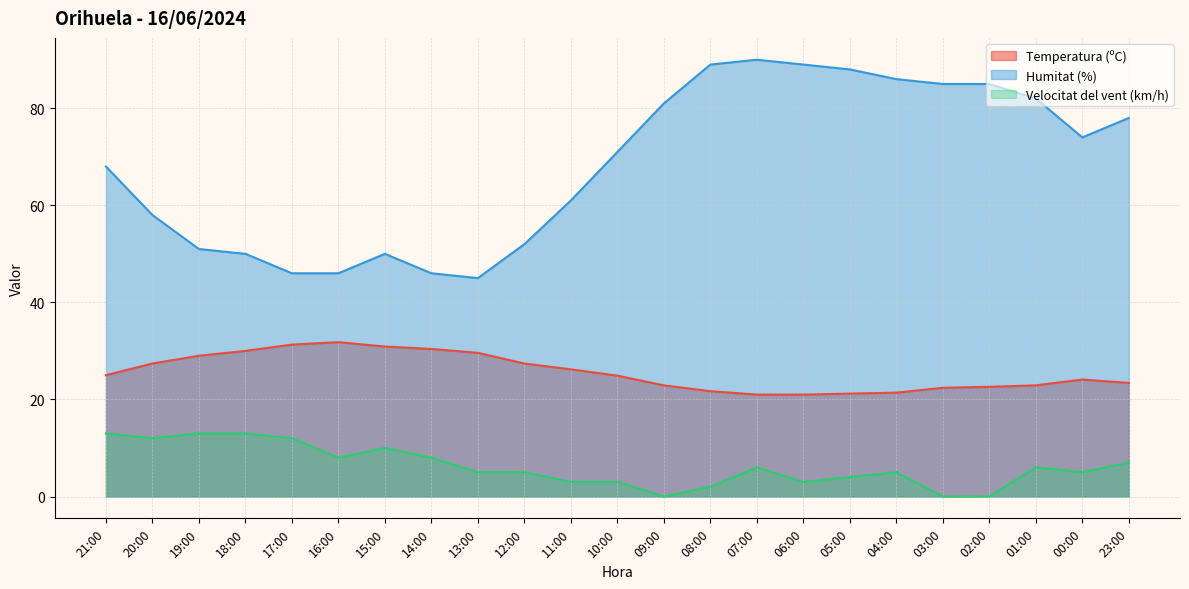

Reading left to right, transcribe all the data shown in this chart.

Temperatura (ºC): 21:00=25.0	20:00=27.4	19:00=29.0	18:00=30.0	17:00=31.3	16:00=31.8	15:00=30.9	14:00=30.4	13:00=29.6	12:00=27.4	11:00=26.2	10:00=24.9	09:00=22.9	08:00=21.7	07:00=21.0	06:00=21.0	05:00=21.2	04:00=21.4	03:00=22.4	02:00=22.6	01:00=22.9	00:00=24.1	23:00=23.4
Humitat (%): 21:00=68.0	20:00=58.0	19:00=51.0	18:00=50.0	17:00=46.0	16:00=46.0	15:00=50.0	14:00=46.0	13:00=45.0	12:00=52.0	11:00=61.0	10:00=71.0	09:00=81.0	08:00=89.0	07:00=90.0	06:00=89.0	05:00=88.0	04:00=86.0	03:00=85.0	02:00=85.0	01:00=82.0	00:00=74.0	23:00=78.0
Velocitat del vent (km/h): 21:00=13.0	20:00=12.0	19:00=13.0	18:00=13.0	17:00=12.0	16:00=8.0	15:00=10.0	14:00=8.0	13:00=5.0	12:00=5.0	11:00=3.0	10:00=3.0	09:00=0.0	08:00=2.0	07:00=6.0	06:00=3.0	05:00=4.0	04:00=5.0	03:00=0.0	02:00=0.0	01:00=6.0	00:00=5.0	23:00=7.0